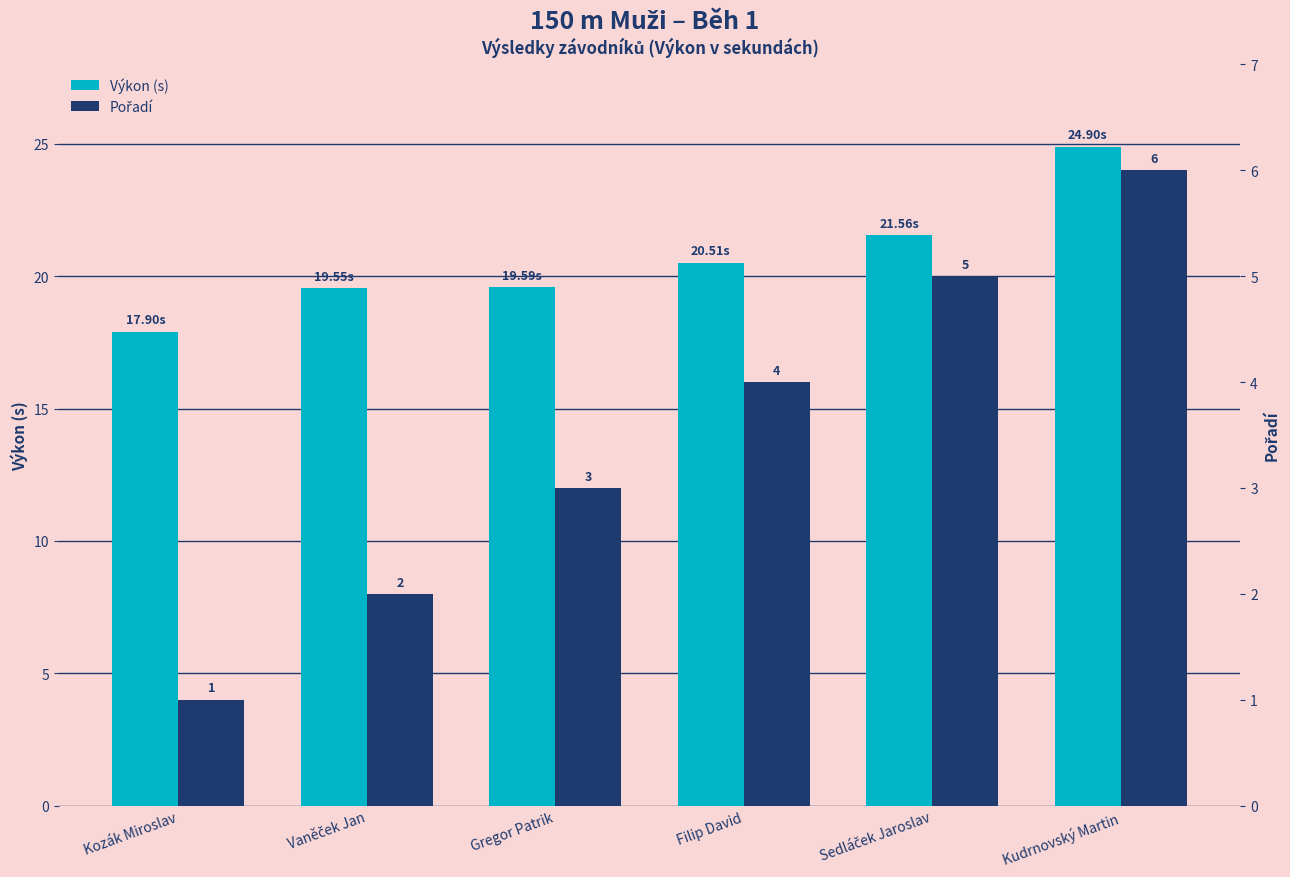

Which series changed the most between Vaněček Jan and Kudrnovský Martin?

Výkon (s)